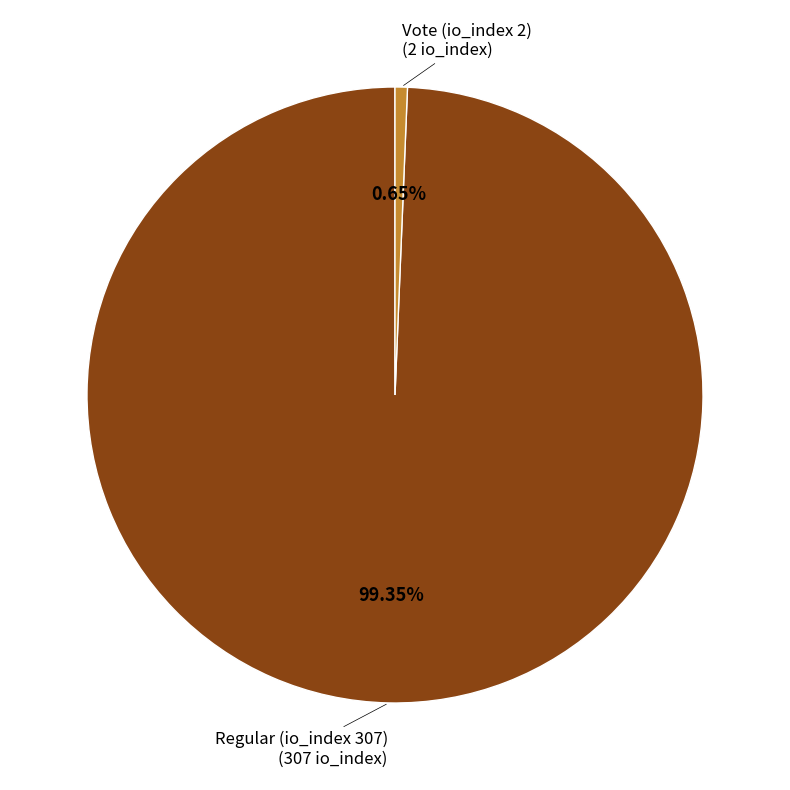

To the nearest percent, what portion does Vote (io_index 2) represent?

1%